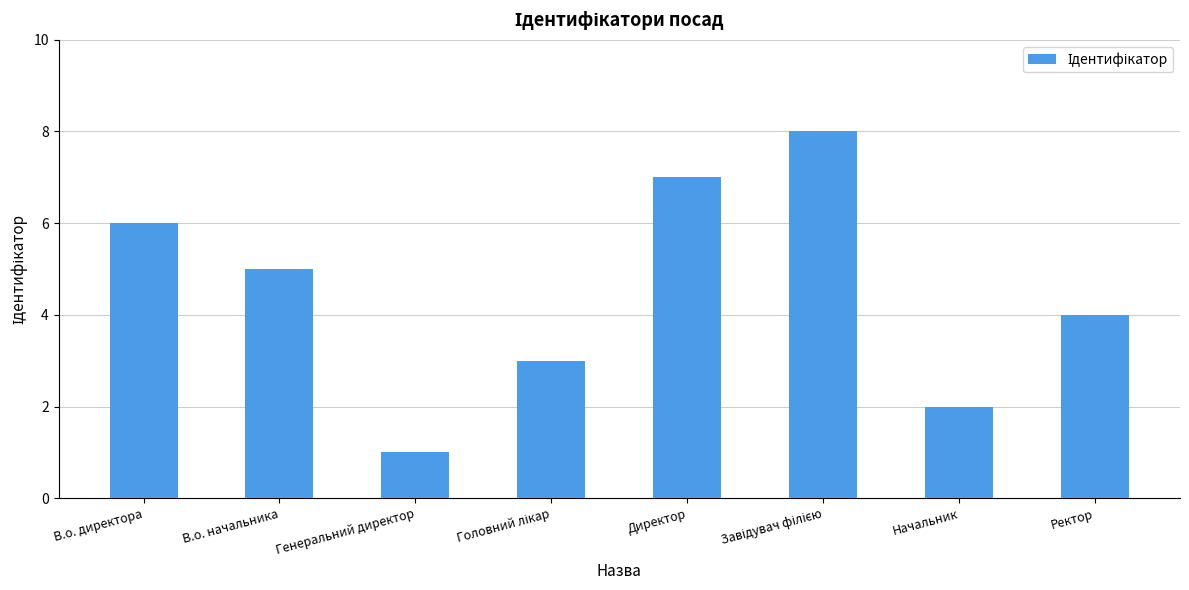

Which has a higher value, Начальник or Генеральний директор?

Начальник